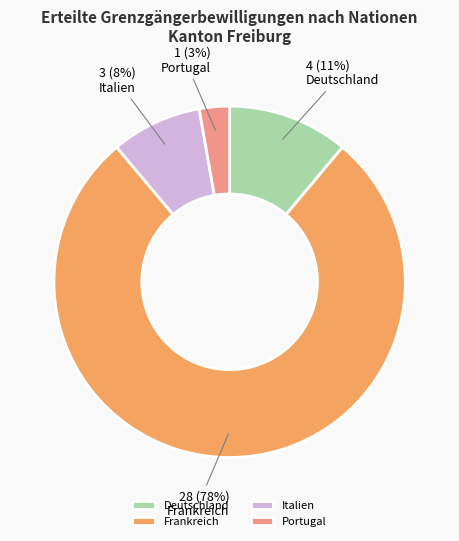

Does Frankreich account for over 50% of the chart?

Yes